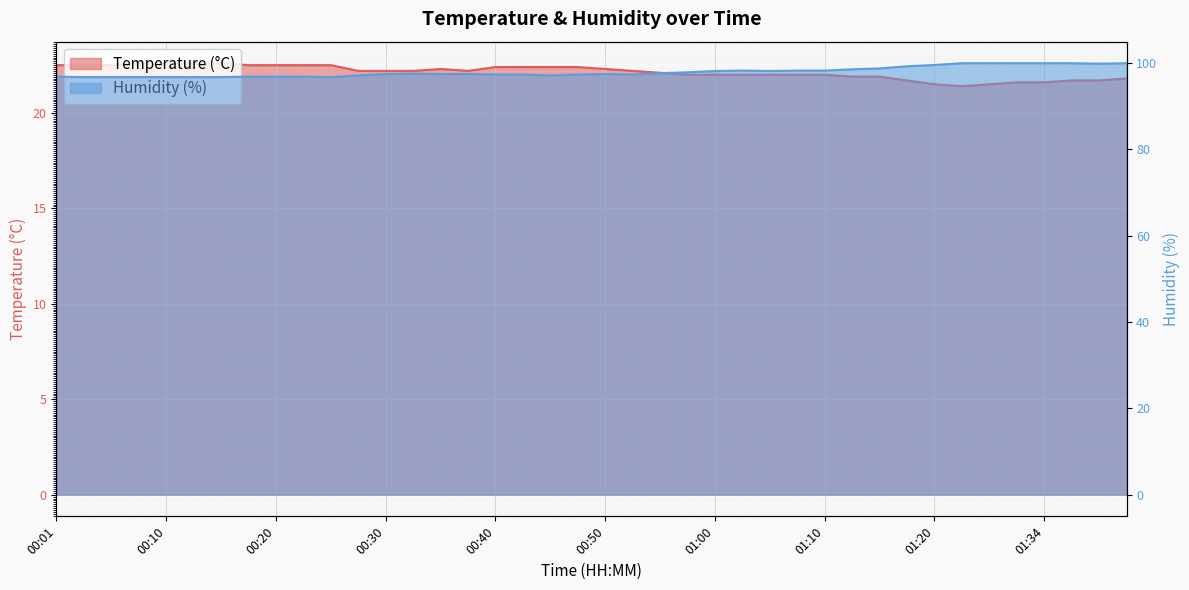

Reading right to left, extract all data points from this chart.

temperature: 21.8	21.7	21.7	21.6	21.6	21.5	21.4	21.5	21.7	21.9	21.9	22.0	22.0	22.0	22.0	22.0	22.0	22.1	22.2	22.3	22.4	22.4	22.4	22.4	22.2	22.3	22.2	22.2	22.2	22.5	22.5	22.5	22.5	22.6	22.6	22.6	22.6	22.5	22.5	22.5
humidity: 99.9	99.8	99.9	99.9	99.9	99.9	99.9	99.5	99.2	98.7	98.5	98.2	98.2	98.1	98.2	98.1	97.8	97.6	97.3	97.4	97.3	97.1	97.3	97.3	97.4	97.4	97.5	97.4	97.1	96.7	96.8	96.8	96.8	96.7	96.7	96.7	96.7	96.7	96.7	96.8